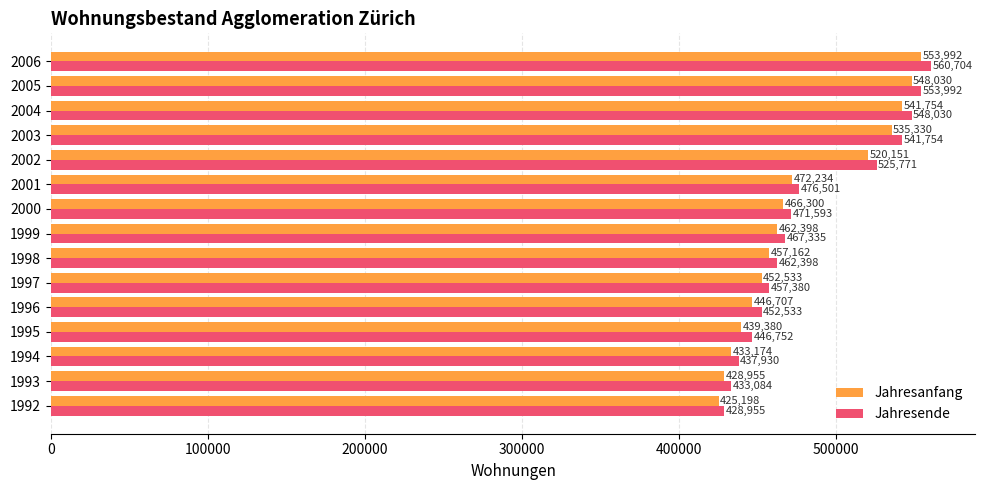

Which series has the largest range (max minus min)?

Jahresende